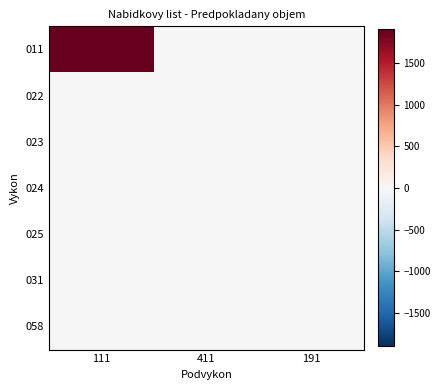

Which category has the lowest value across all series?

191